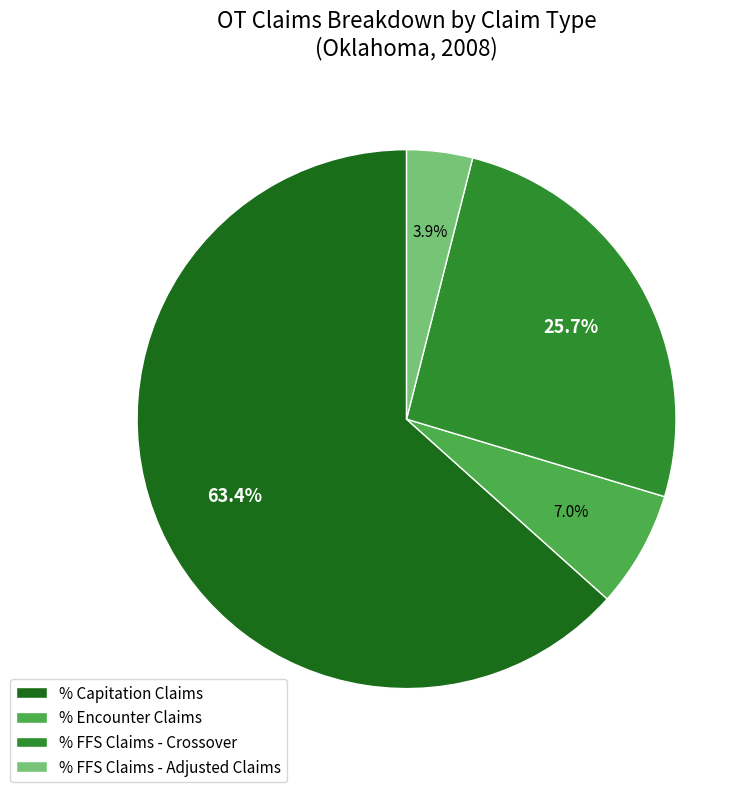

To the nearest percent, what is the combined percentage of % Encounter Claims and % Capitation Claims?

70%